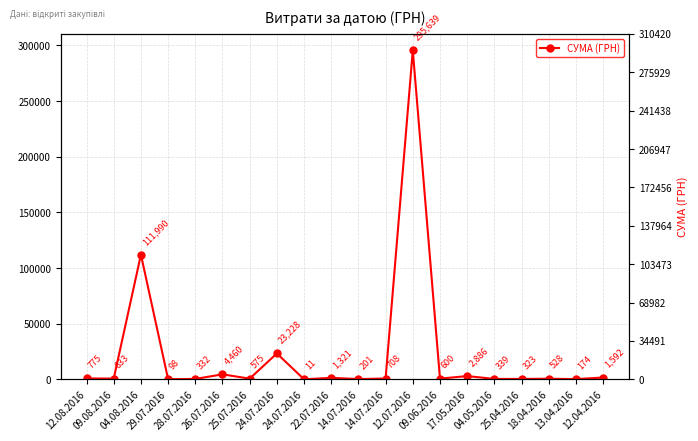

How many distinct data groups are displayed?

1